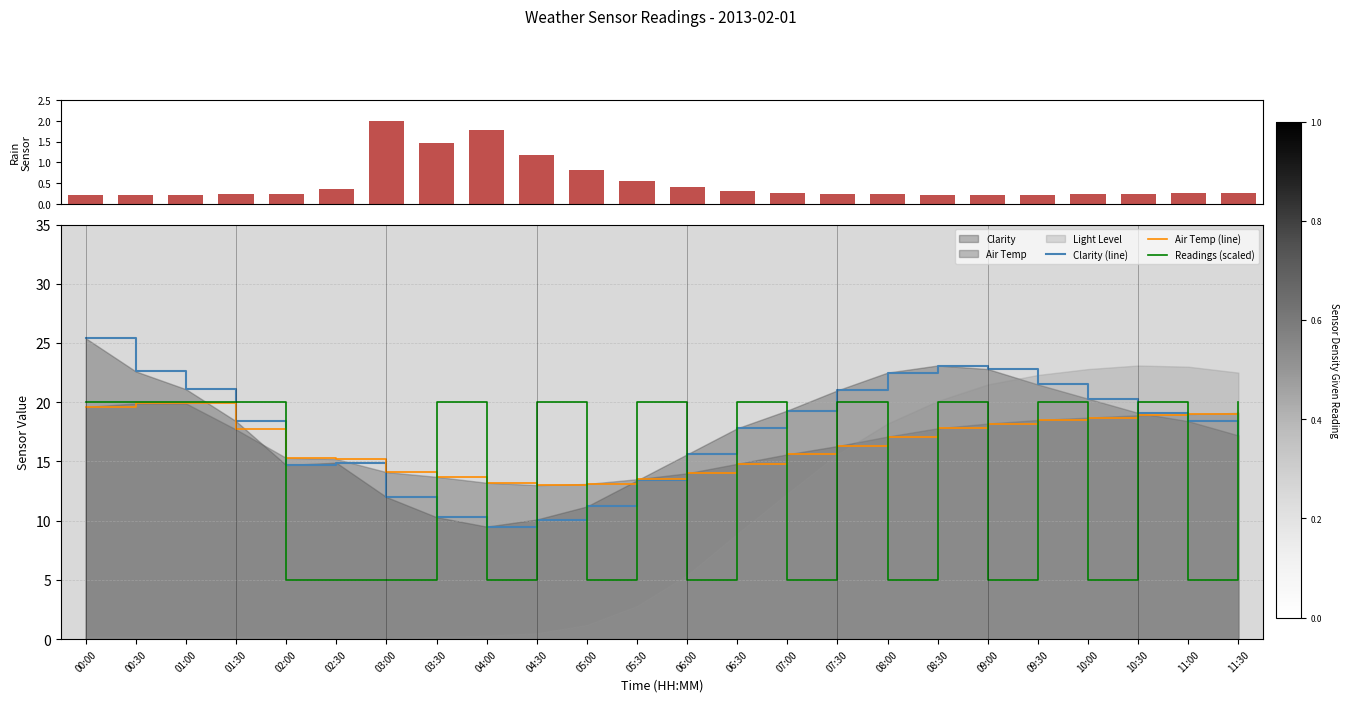

Reading right to left, list all the values displayed in this chart.

Rain Sensor: 11:30=0.3	11:00=0.3	10:30=0.2	10:00=0.2	09:30=0.2	09:00=0.2	08:30=0.2	08:00=0.2	07:30=0.2	07:00=0.3	06:30=0.3	06:00=0.4	05:30=0.5	05:00=0.8	04:30=1.2	04:00=1.8	03:30=1.5	03:00=2.0	02:30=0.4	02:00=0.2	01:30=0.2	01:00=0.2	00:30=0.2	00:00=0.2
Clarity (line): 11:30=17.2	11:00=18.4	10:30=19.1	10:00=20.3	09:30=21.5	09:00=22.8	08:30=23.1	08:00=22.5	07:30=21.0	07:00=19.3	06:30=17.8	06:00=15.6	05:30=13.4	05:00=11.2	04:30=10.1	04:00=9.5	03:30=10.3	03:00=12.0	02:30=14.9	02:00=14.7	01:30=18.4	01:00=21.1	00:30=22.6	00:00=25.4
Air Temp (line): 11:30=19.1	11:00=19.0	10:30=18.9	10:00=18.7	09:30=18.5	09:00=18.2	08:30=17.8	08:00=17.1	07:30=16.3	07:00=15.6	06:30=14.8	06:00=14.0	05:30=13.5	05:00=13.1	04:30=13.0	04:00=13.2	03:30=13.7	03:00=14.1	02:30=15.2	02:00=15.3	01:30=17.7	01:00=19.9	00:30=19.9	00:00=19.6
Readings (scaled): 11:30=20.0	11:00=5.0	10:30=20.0	10:00=5.0	09:30=20.0	09:00=5.0	08:30=20.0	08:00=5.0	07:30=20.0	07:00=5.0	06:30=20.0	06:00=5.0	05:30=20.0	05:00=5.0	04:30=20.0	04:00=5.0	03:30=20.0	03:00=5.0	02:30=5.0	02:00=5.0	01:30=20.0	01:00=20.0	00:30=20.0	00:00=20.0